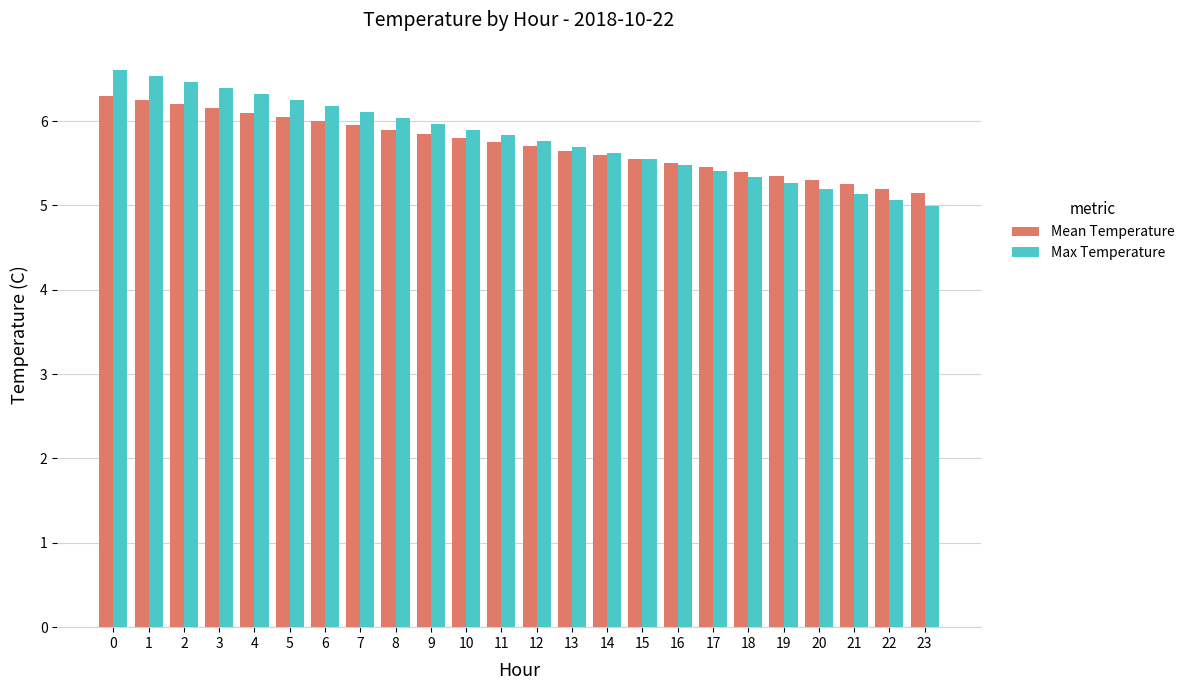

How many bars are there in total?

48